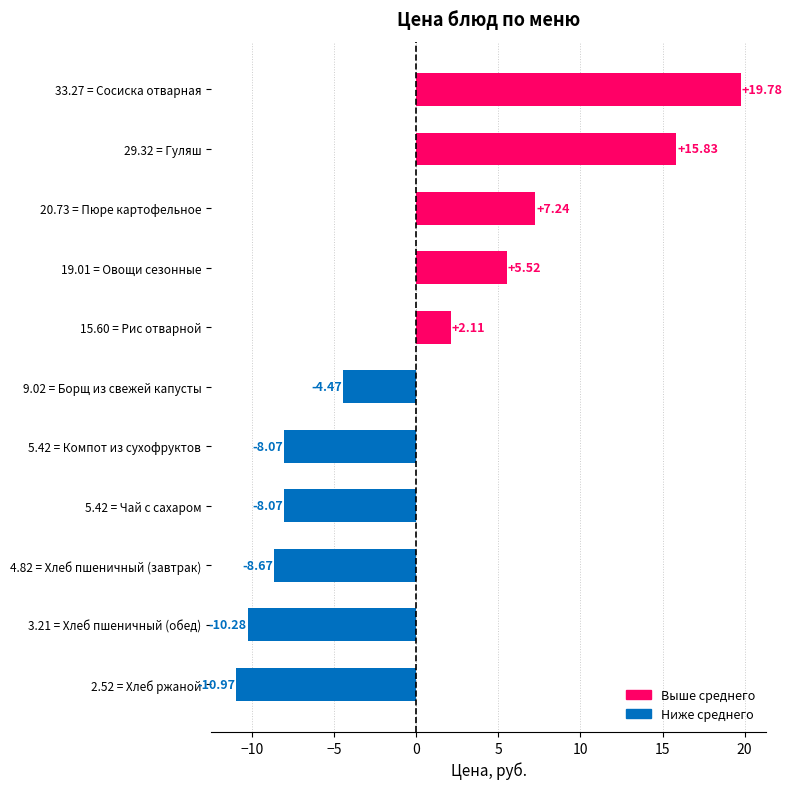

Between 3.21 = Хлеб пшеничный (обед) and 2.52 = Хлеб ржаной, which is larger?

3.21 = Хлеб пшеничный (обед)